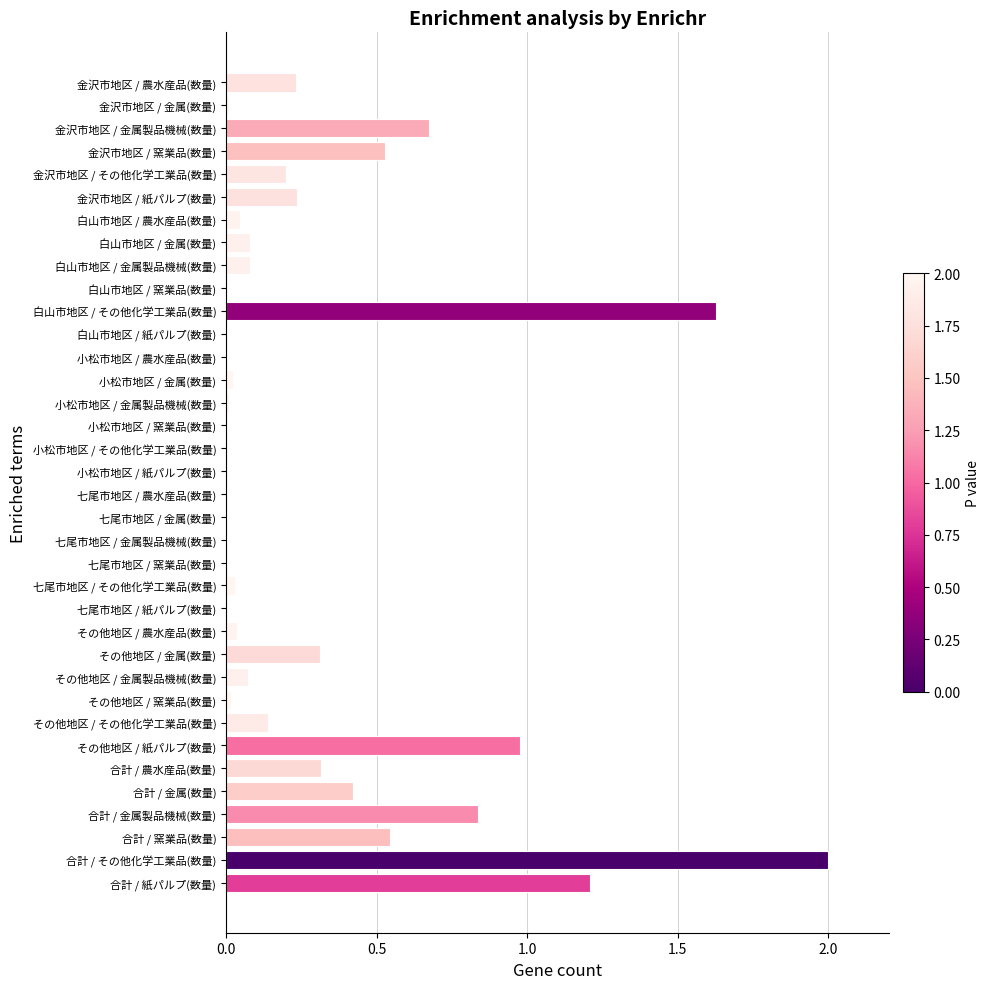

What is the sum of all values?

10.7